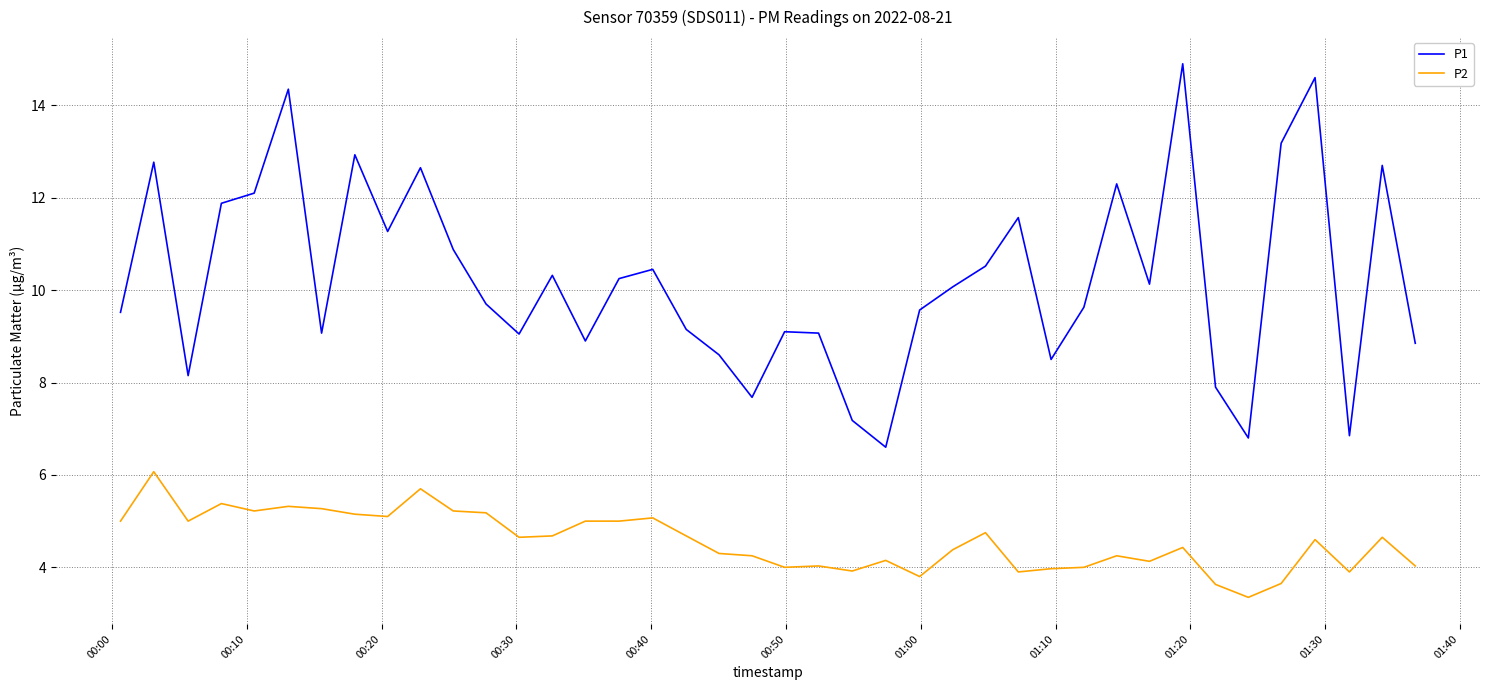

True or false: P1 and P2 cross at least once.

False